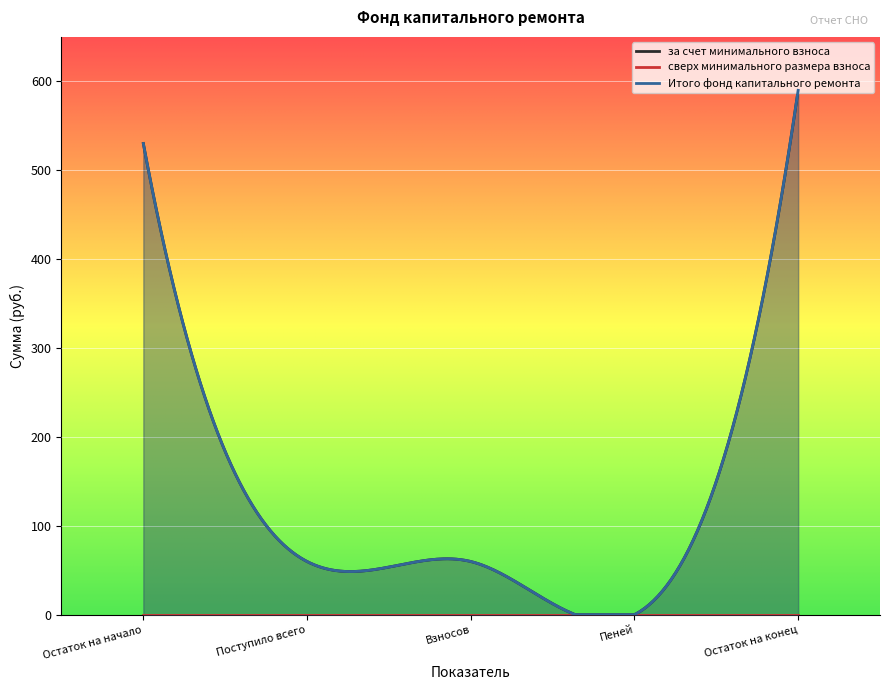

Between Взносов and Пеней, which is larger?

Взносов